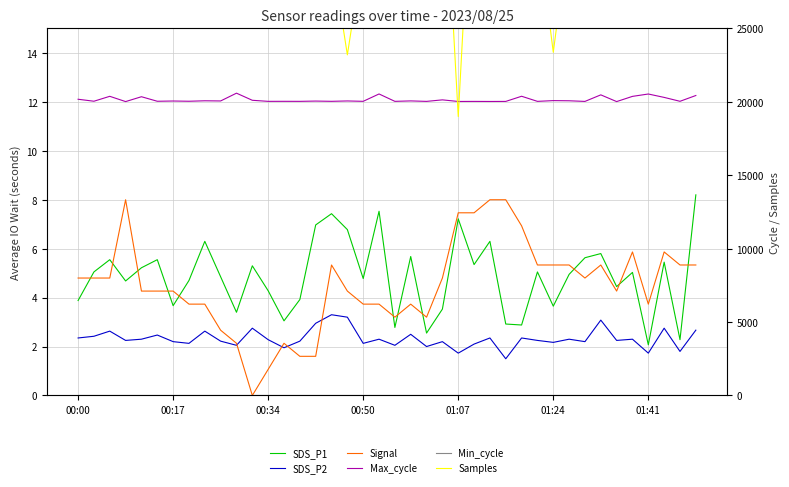

Between 17 and 36, which series saw the biggest shift?

Samples